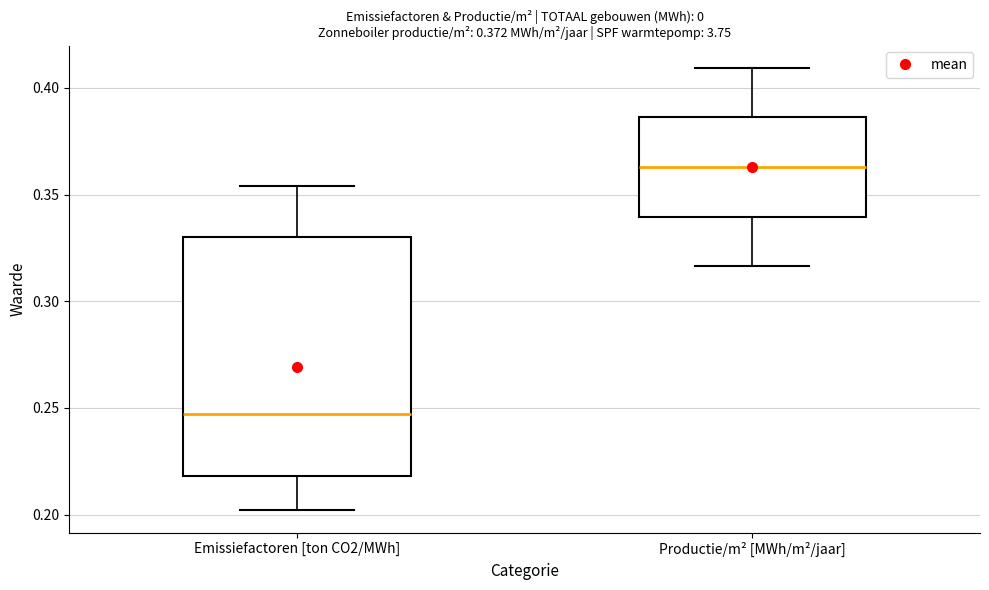

Which box has the highest median line?

Productie/m² [MWh/m²/jaar]